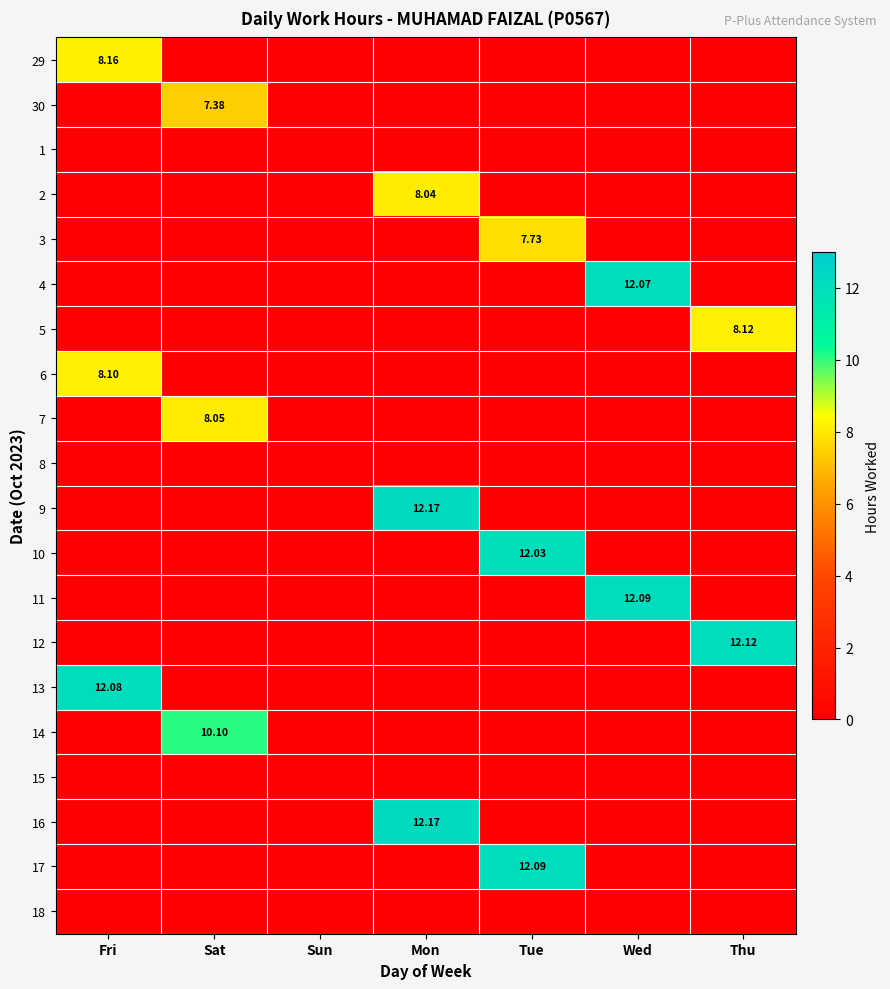

What is the maximum value shown in the chart?

12.2